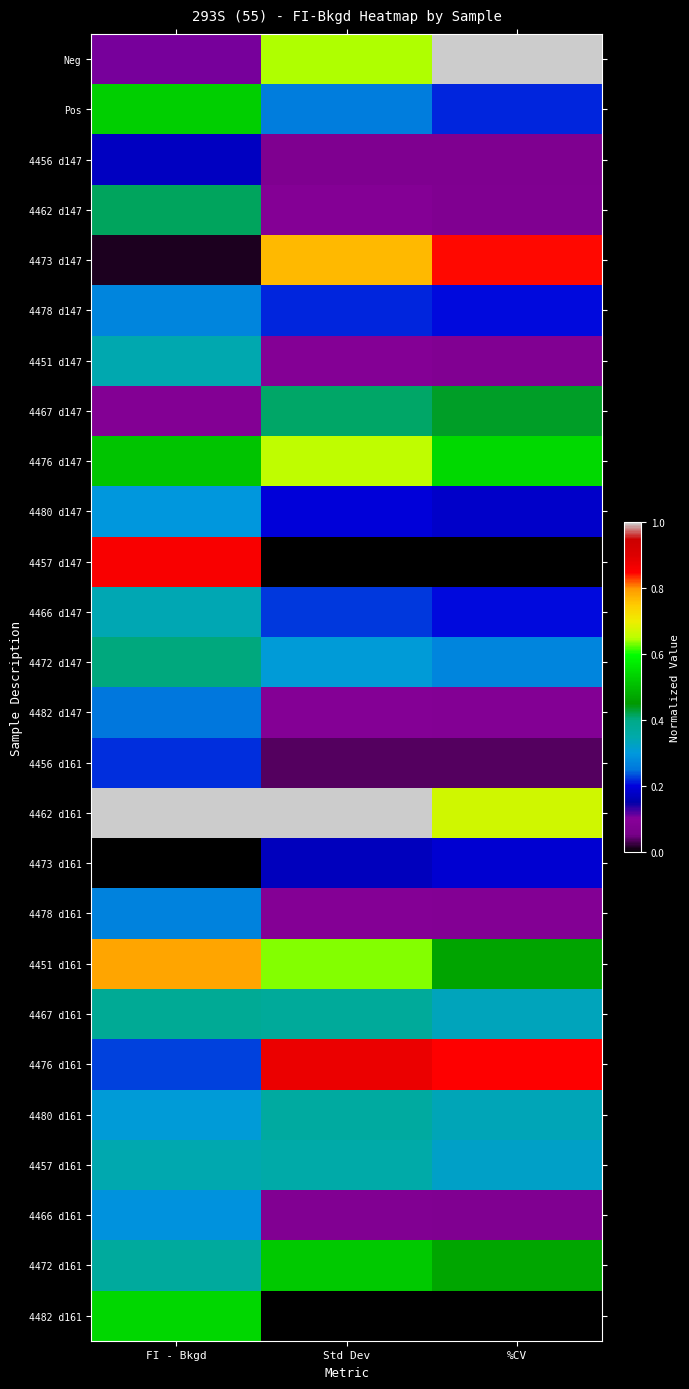

Rank the series by their maximum value, from highest to lowest.

Neg, 4462 d161, 4476 d161, 4457 d147, 4473 d147, 4451 d161, 4476 d147, 4482 d161, Pos, 4472 d161, 4467 d147, 4462 d147, 4472 d147, 4467 d161, 4480 d161, 4457 d161, 4451 d147, 4466 d147, 4480 d147, 4466 d161, 4478 d147, 4478 d161, 4482 d147, 4456 d161, 4473 d161, 4456 d147